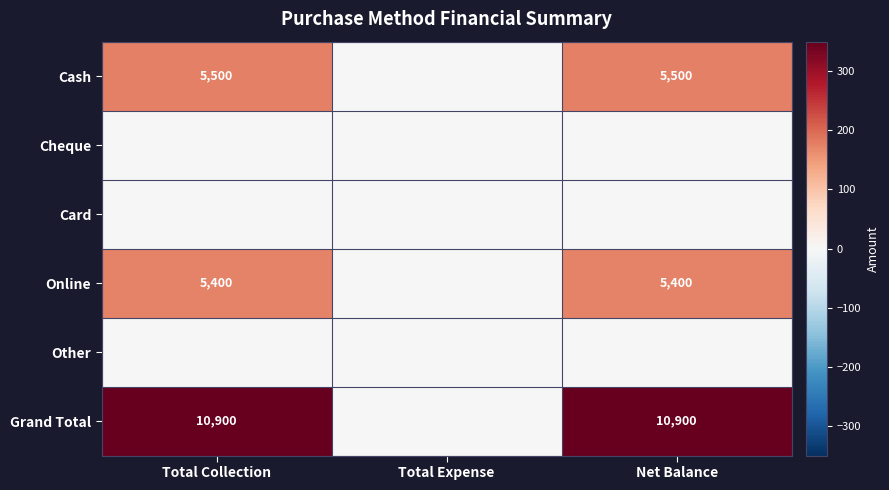

The Online series shows 9610 at Total Collection. True or false?

False